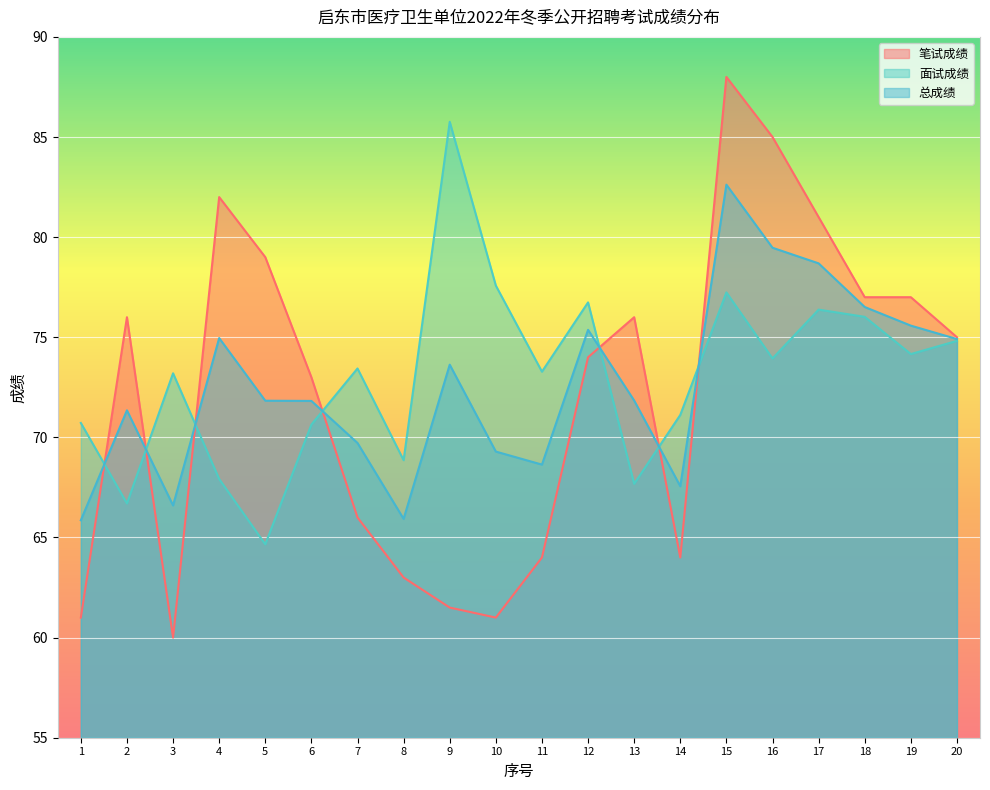

What are all the series names shown in the legend?

笔试成绩, 面试成绩, 总成绩